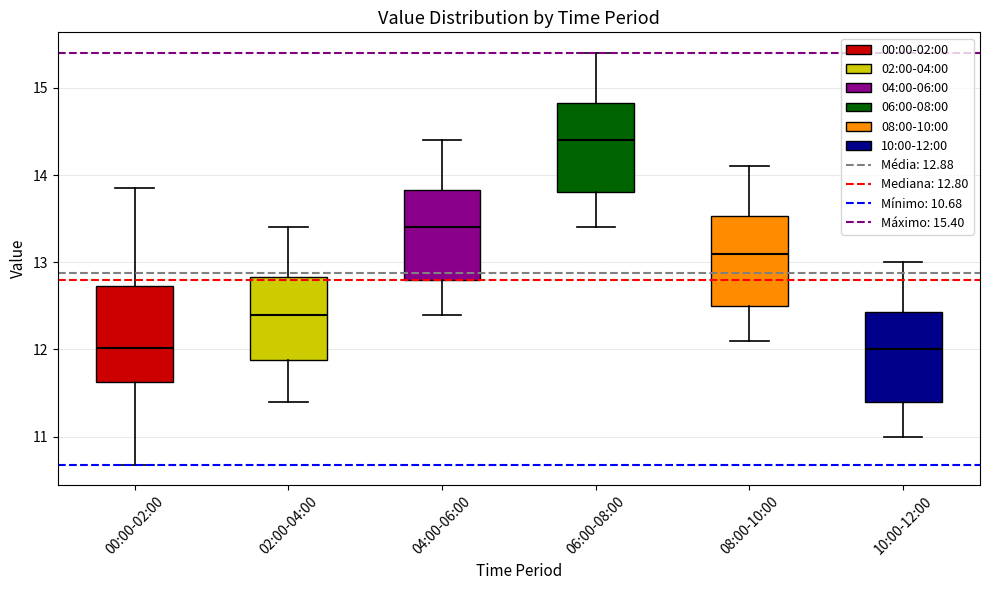

Where does the upper whisker of the box for 00:00-02:00 end on the y-axis? The values are not printed on the chart, so give them approximately, as read against the axis.

13.9